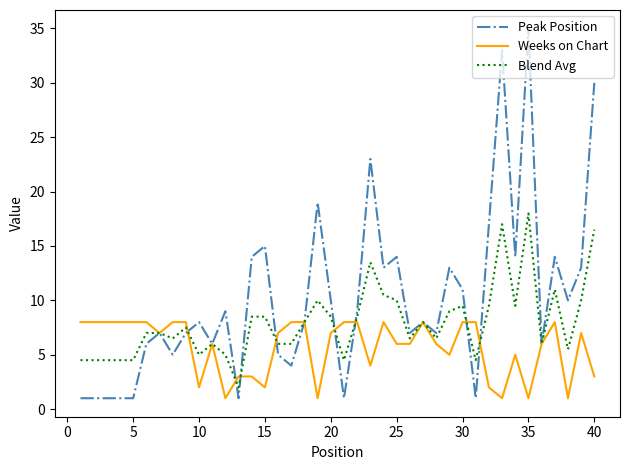

Which series has the largest total across all categories?

Peak Position